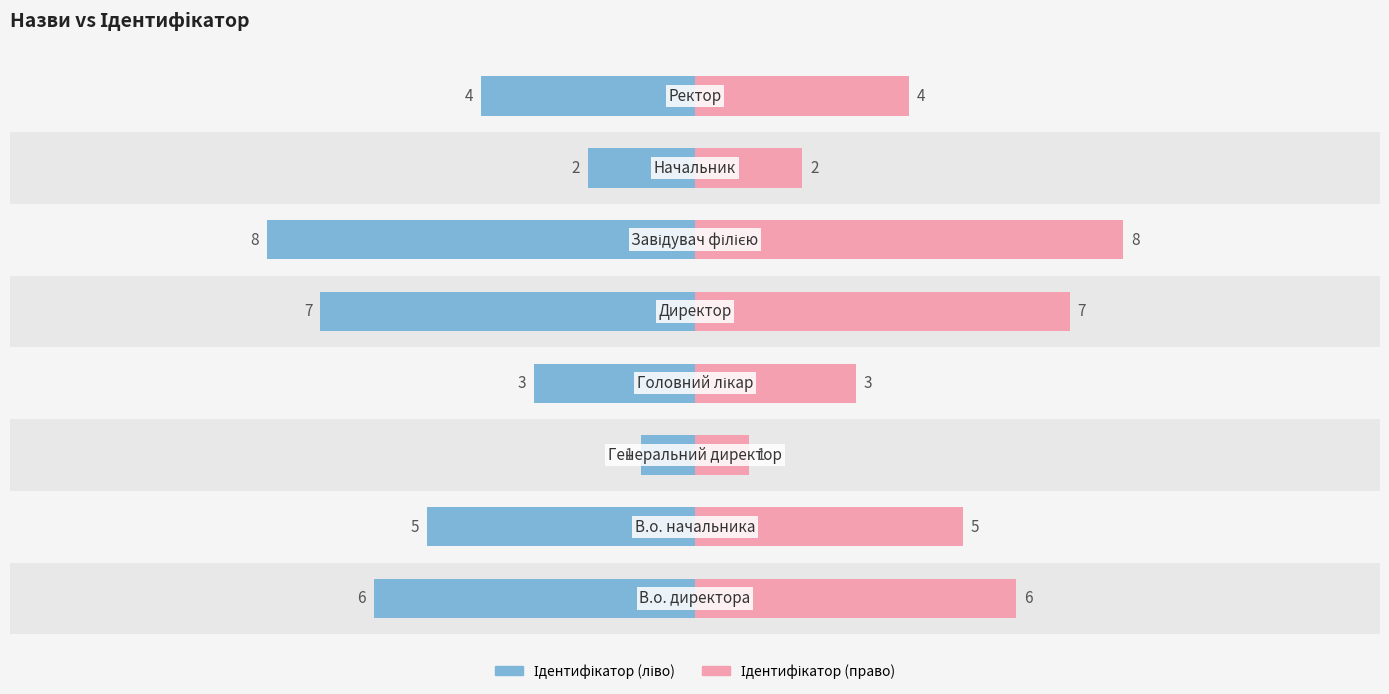

Are the bars horizontal?

Yes